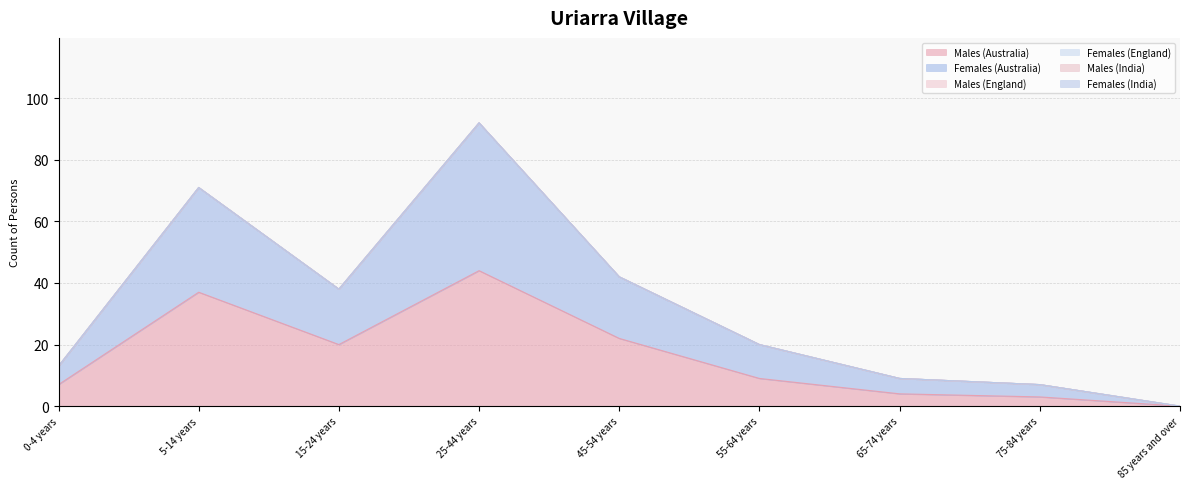

What is the value of the Males (Australia) point at the 1st from the left?

7